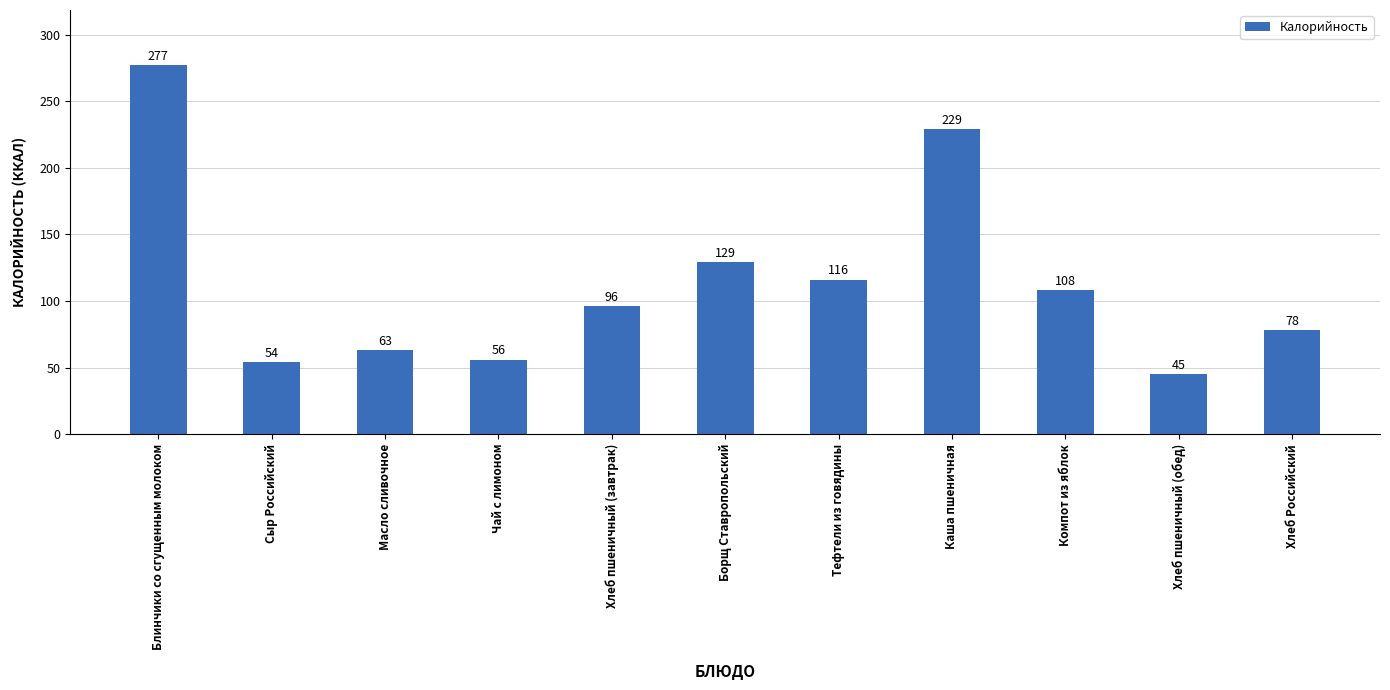

The chart shows a value of 152 at Компот из яблок. True or false?

False